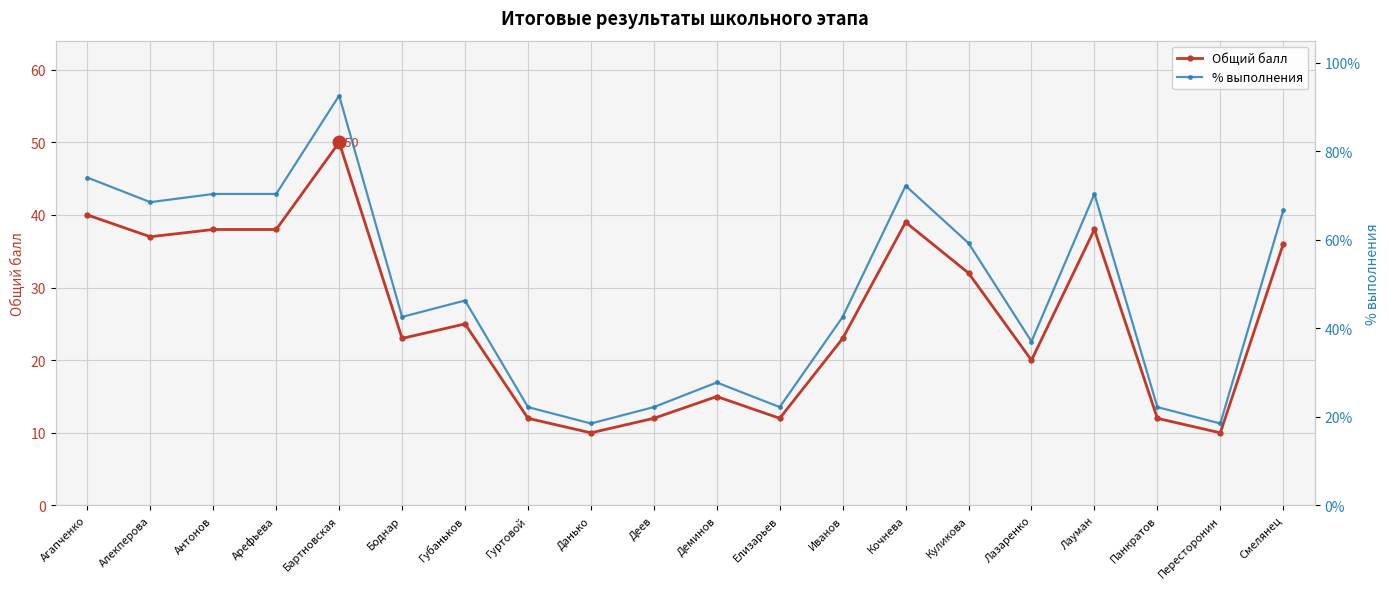

List the series in order of their overall mean, highest first.

% выполнения, Общий балл